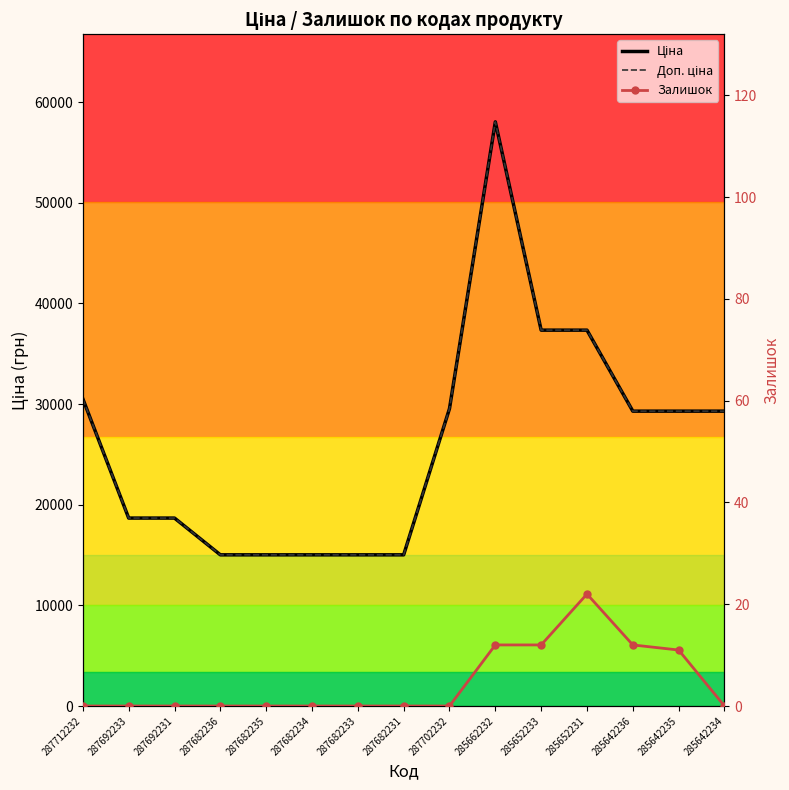

Which label corresponds to the largest value in the chart?

285662232